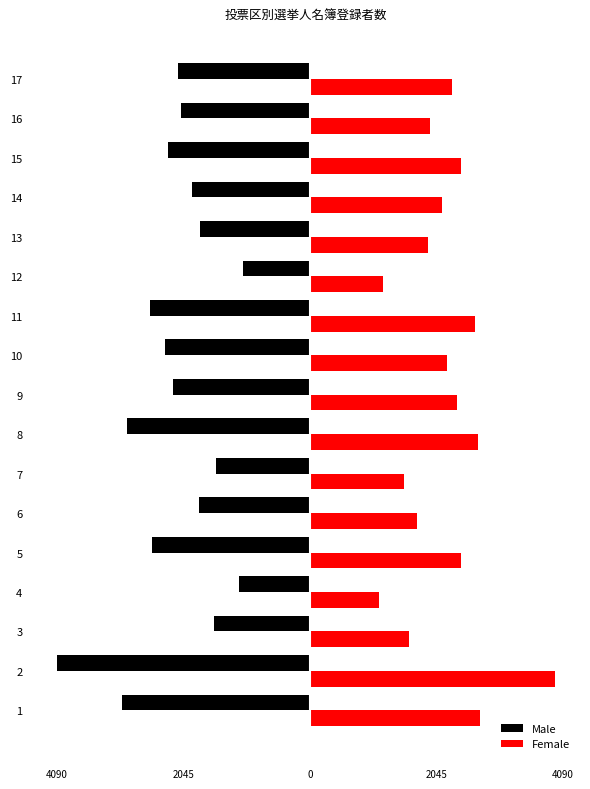

What are all the series names shown in the legend?

Male, Female